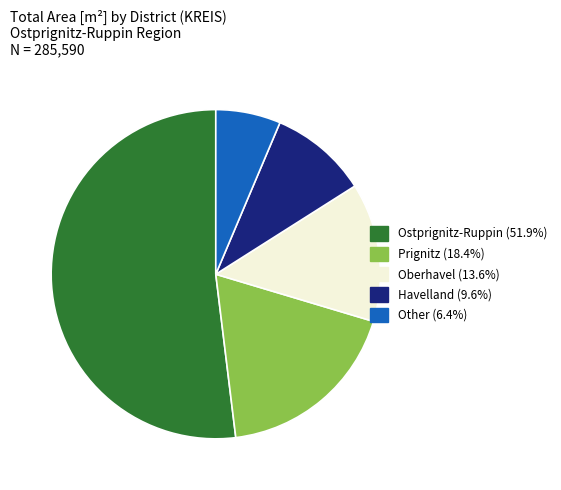

Is there a majority slice in this chart?

Yes